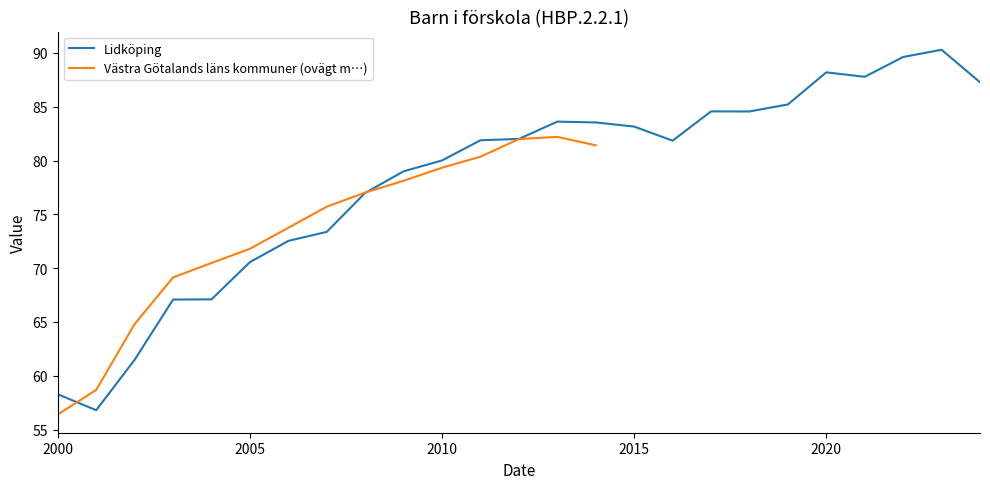

True or false: there are more than 0 points higher than both neighbors.

True